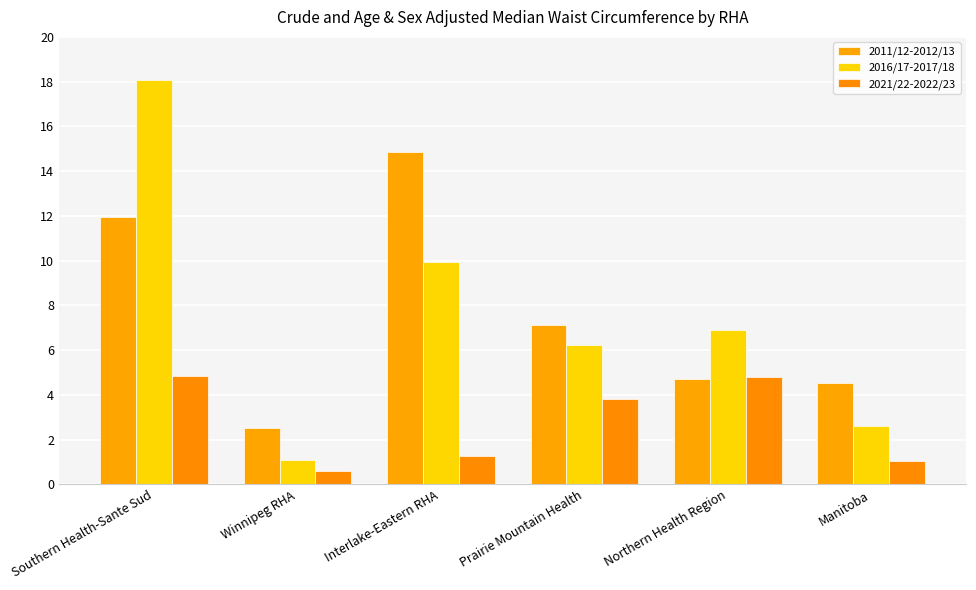

What is the maximum value for 2021/22-2022/23?

4.8